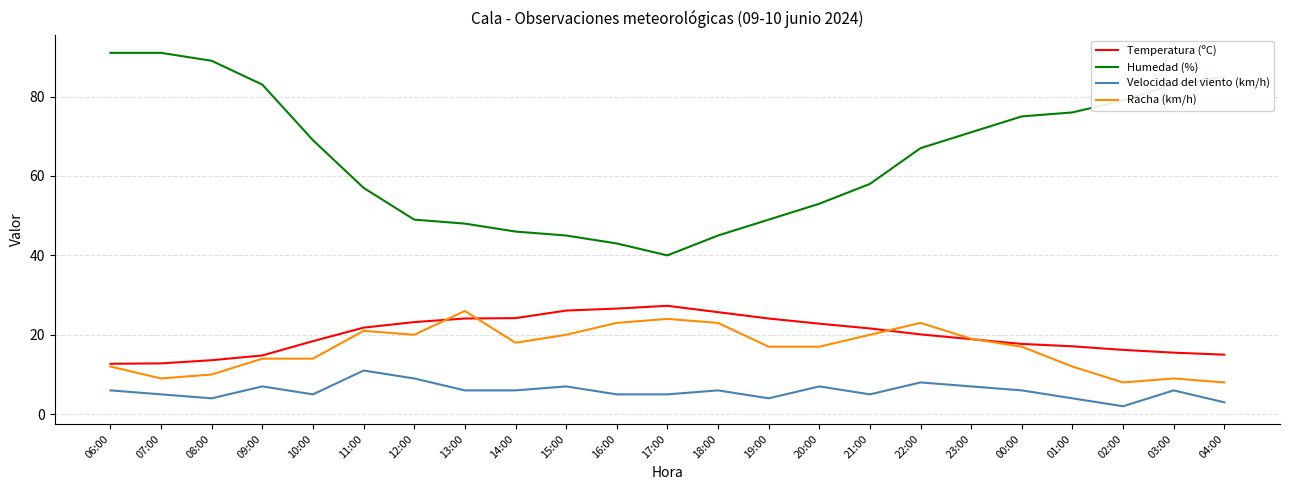

True or false: Humedad (%) and Temperatura (ºC) intersect in this chart.

False